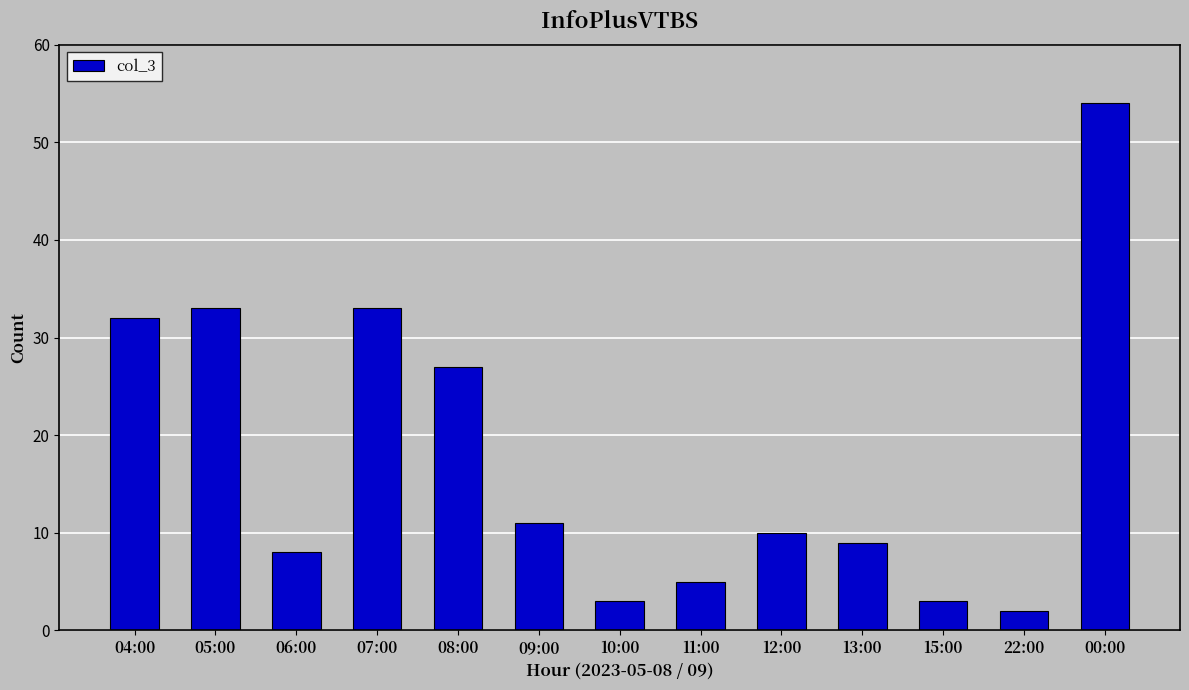

How many categories are shown in the chart?

13